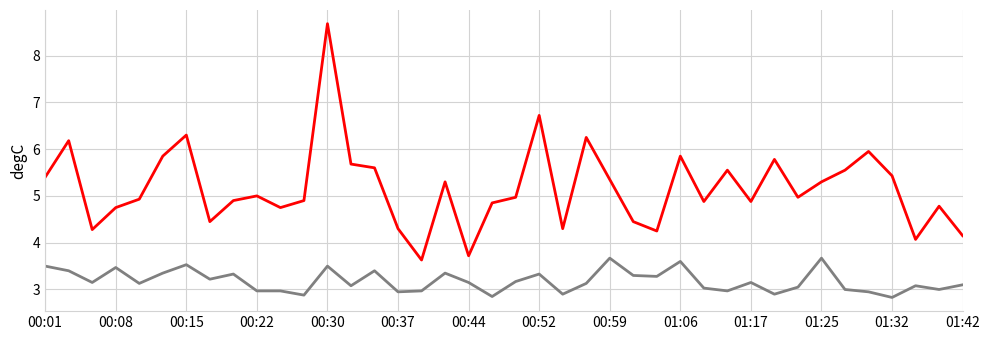

What is the greatest value displayed?

8.7